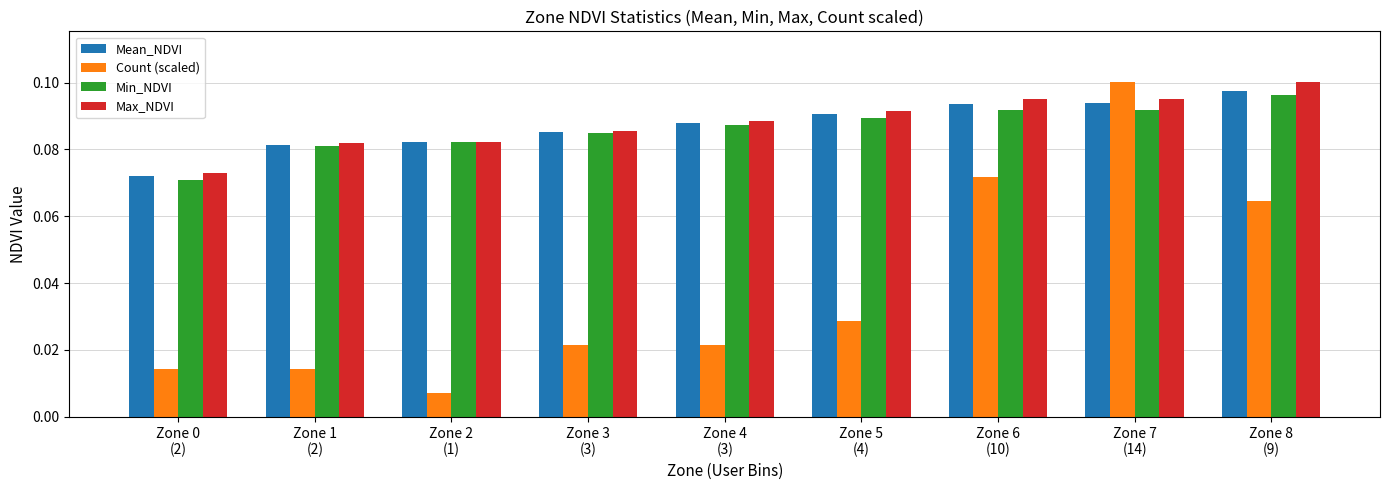

How many Mean_NDVI values are between 0 and 1?

9